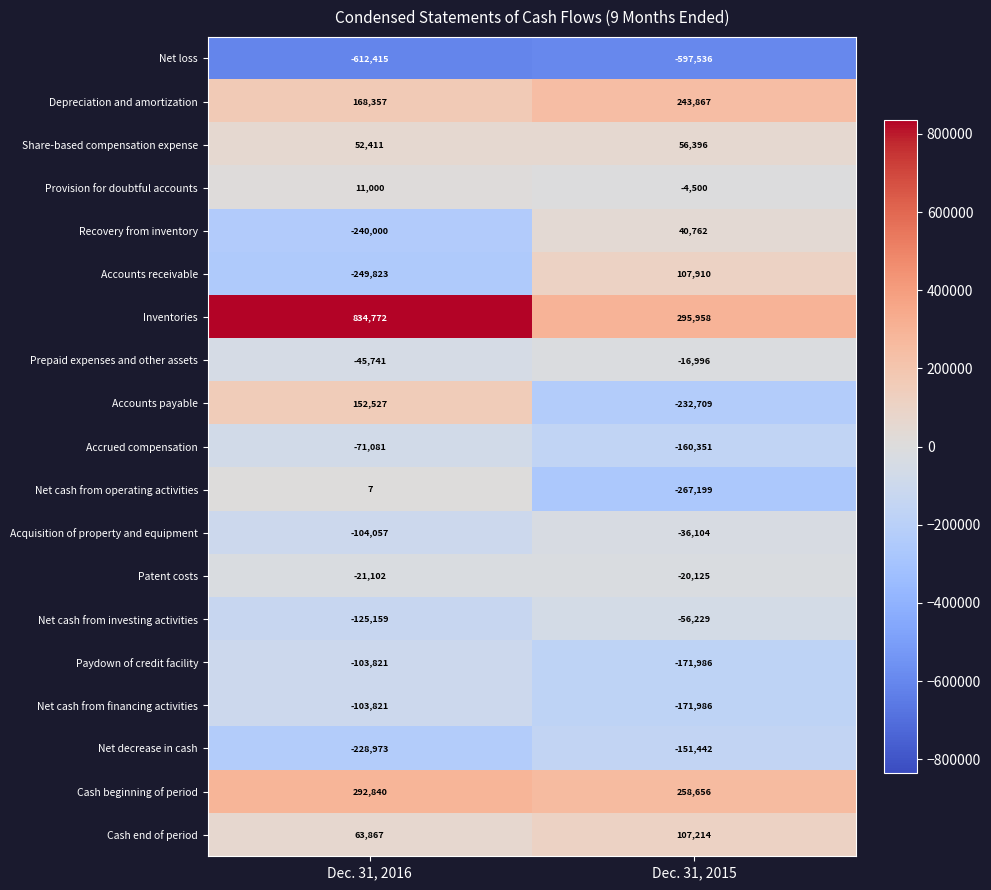

Which series has the largest total across all categories?

Inventories